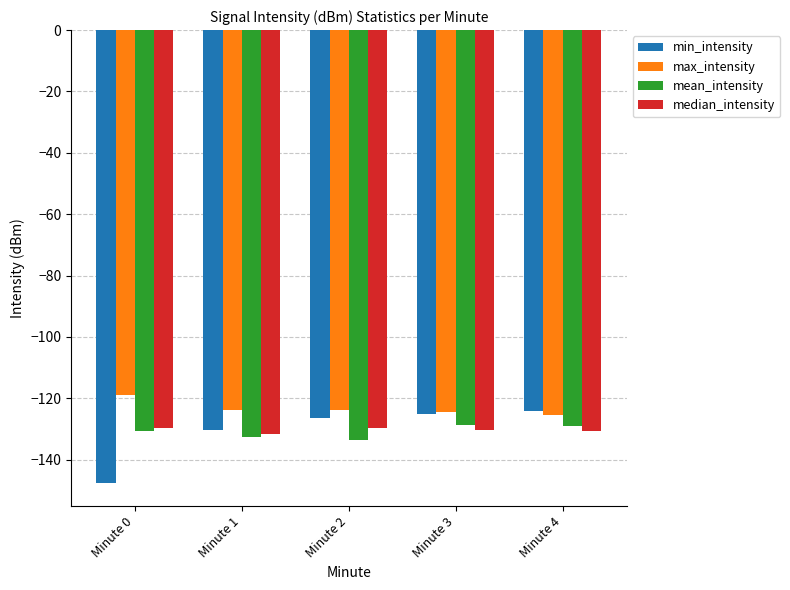

What is the difference between the max_intensity values at Minute 1 and Minute 0?

4.8